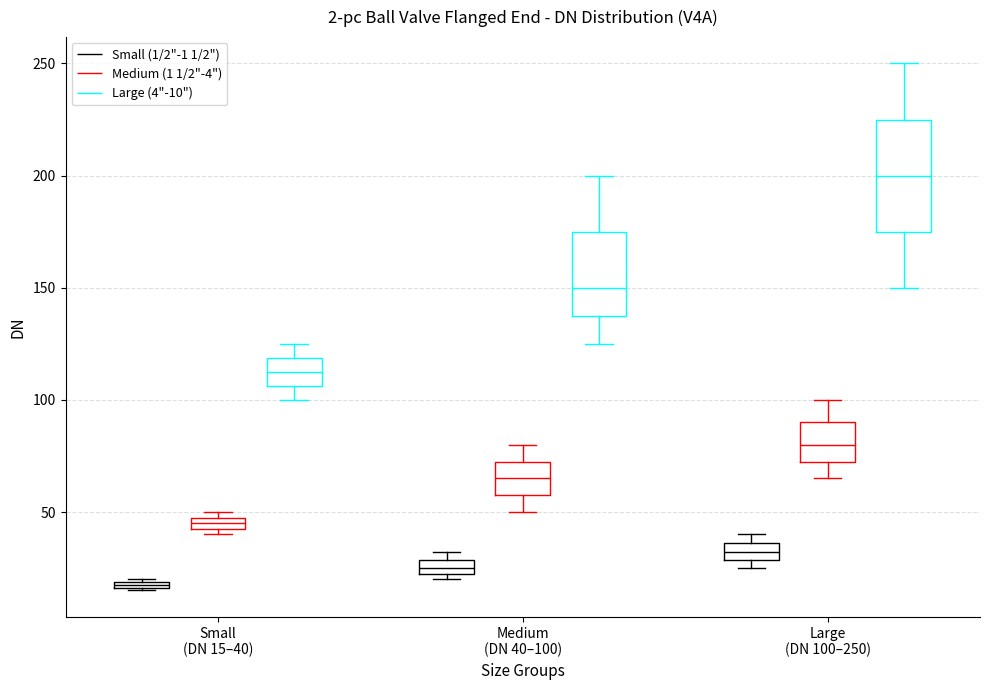

Comparing the boxes themselves (not the whiskers), which one is the tallest?

Large (DN 100–250) (Large (4"-10"))